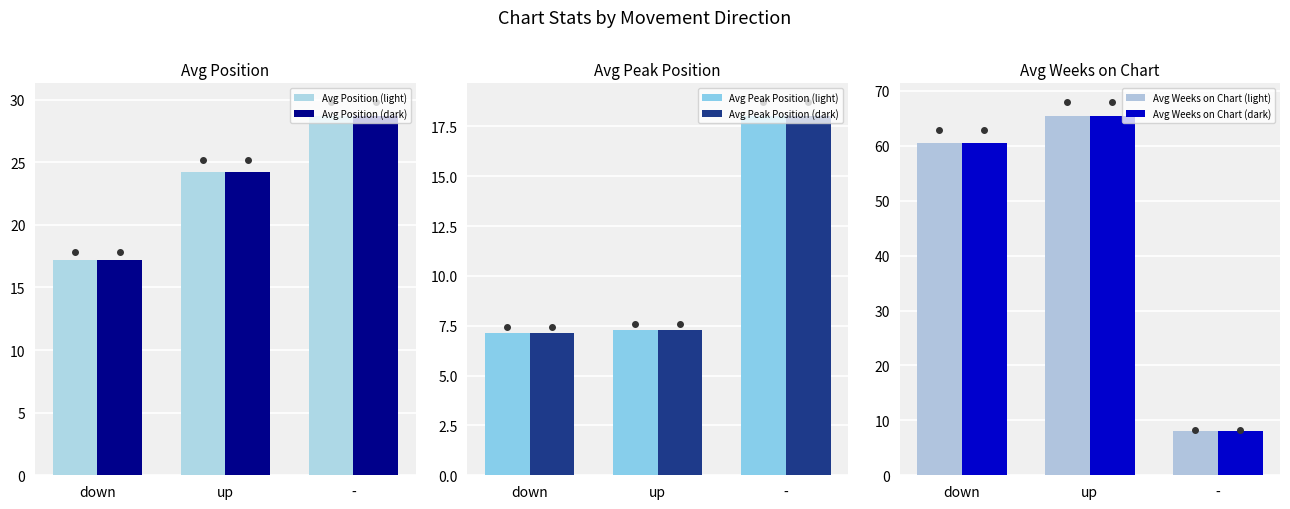

What is the sum of all Avg Weeks on Chart (dark) values?

133.8